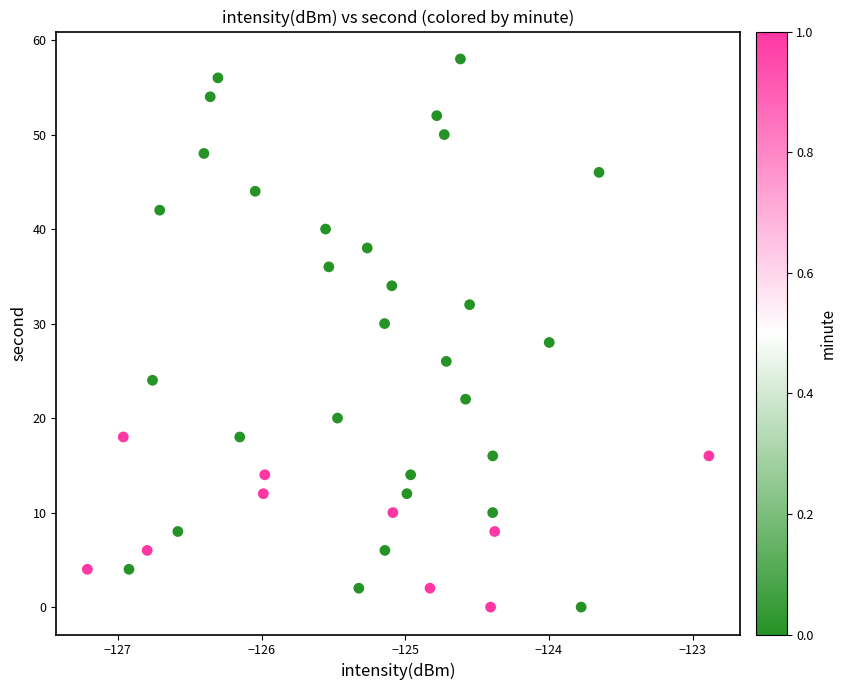

What is the range of Y values (max minus min)?

58